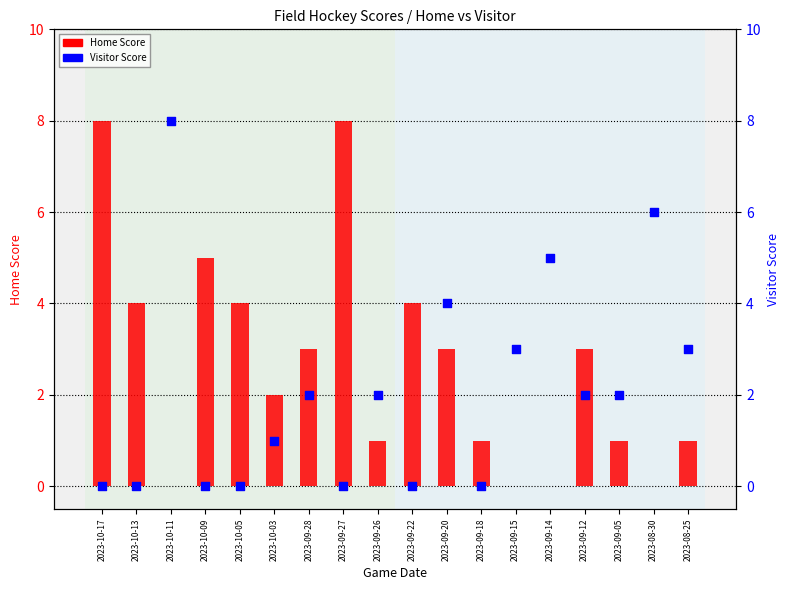

Which series has the largest total across all categories?

Home Score